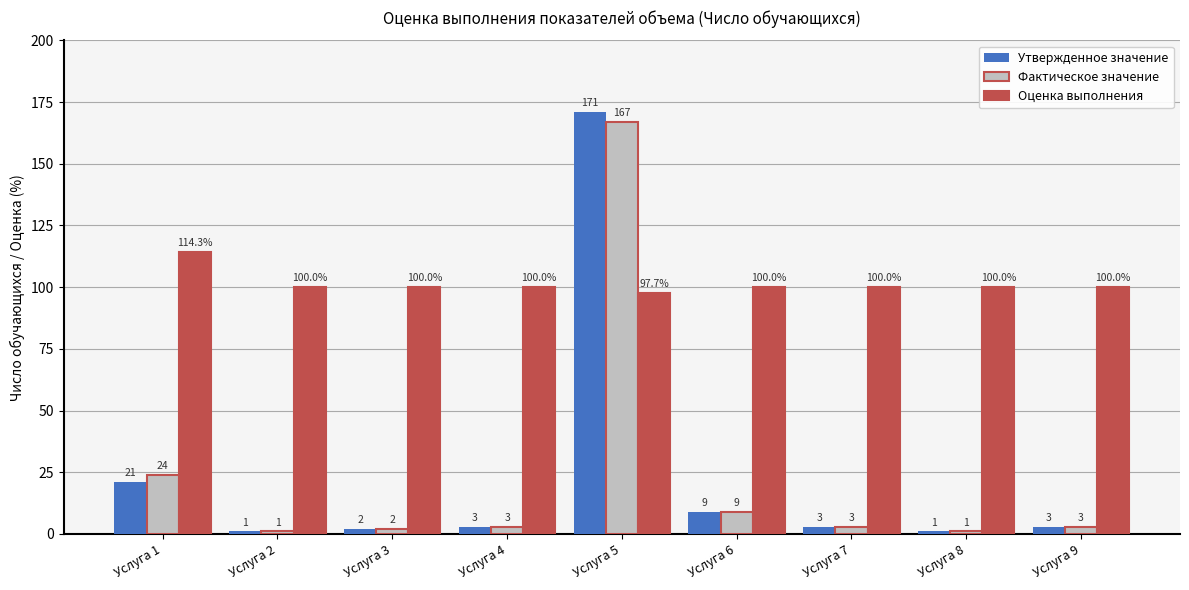

How many categories are shown in the chart?

9